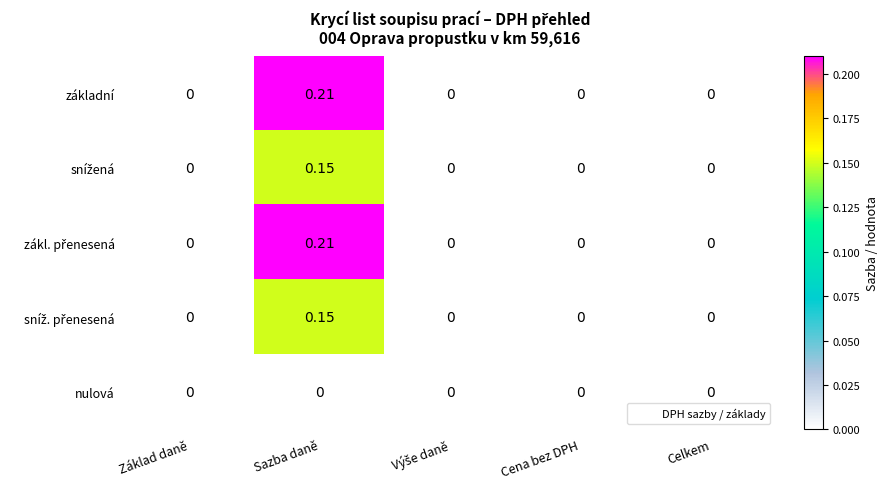

At which category does the chart reach its peak across all series?

Sazba daně